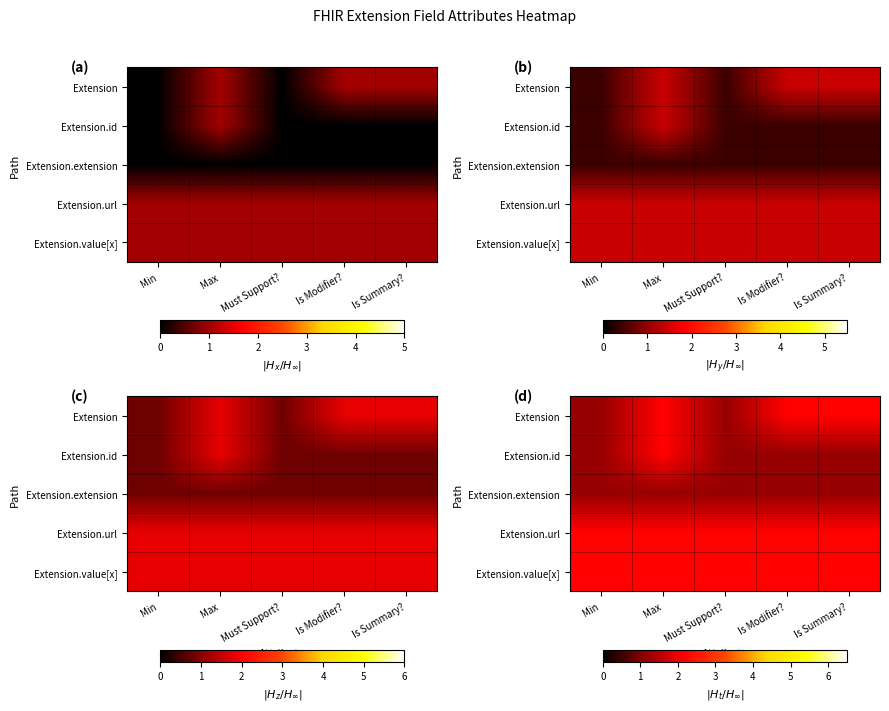

What is the sum of all Extension.value[x] values?

11.0